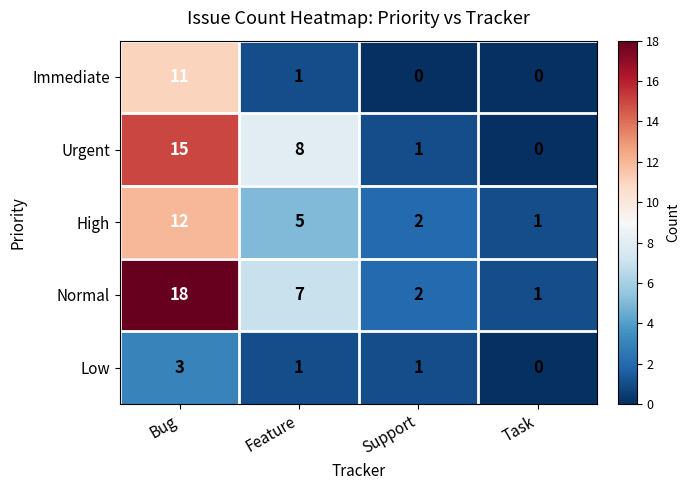

At how many categories does at least one series exceed 3?

2